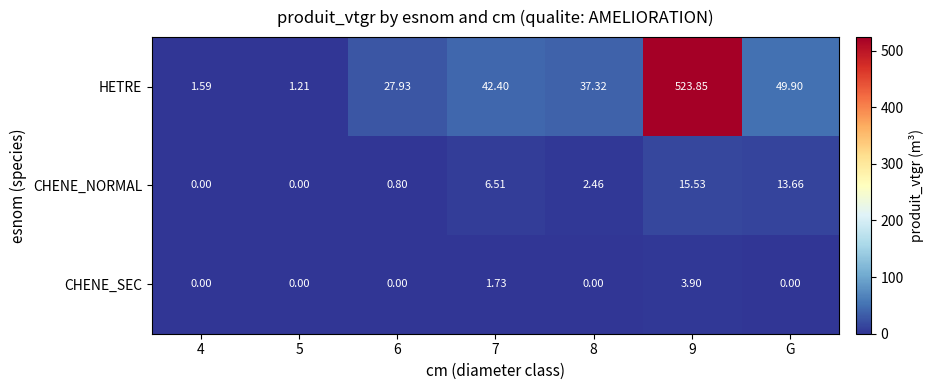

At 6, list the series in order from largest to smallest.

HETRE, CHENE_NORMAL, CHENE_SEC